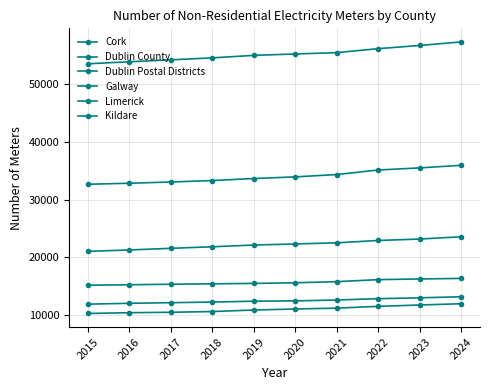

The value of Dublin County at 2024 is 23537. True or false?

True